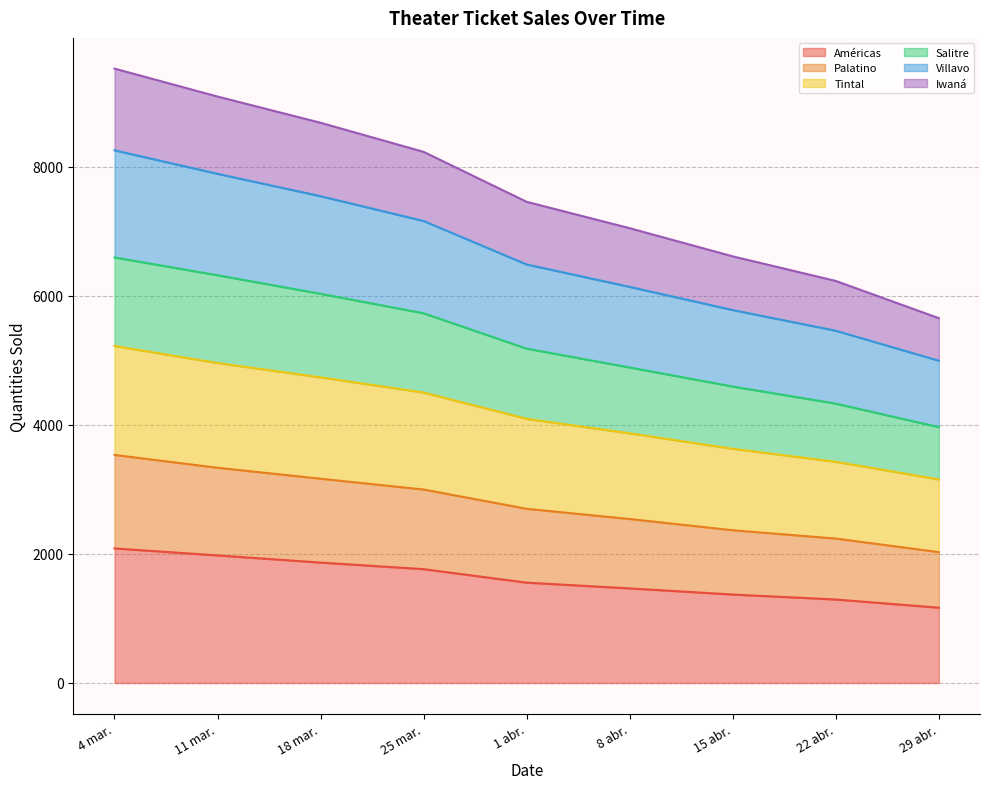

True or false: Iwaná and Américas intersect in this chart.

False